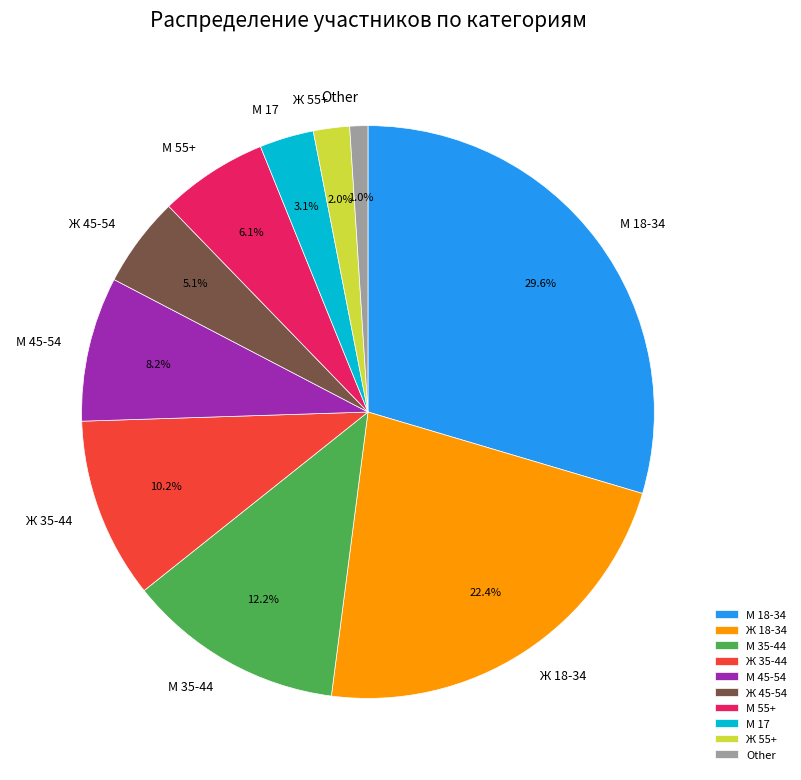

Is it true that М 35-44 is 12% of the pie?

True